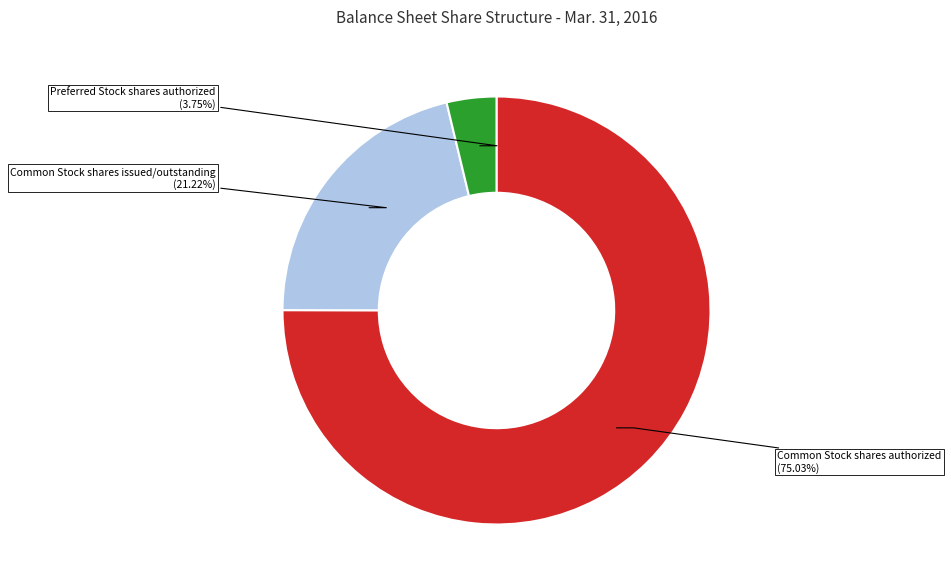

Count the number of slices in the pie.

3